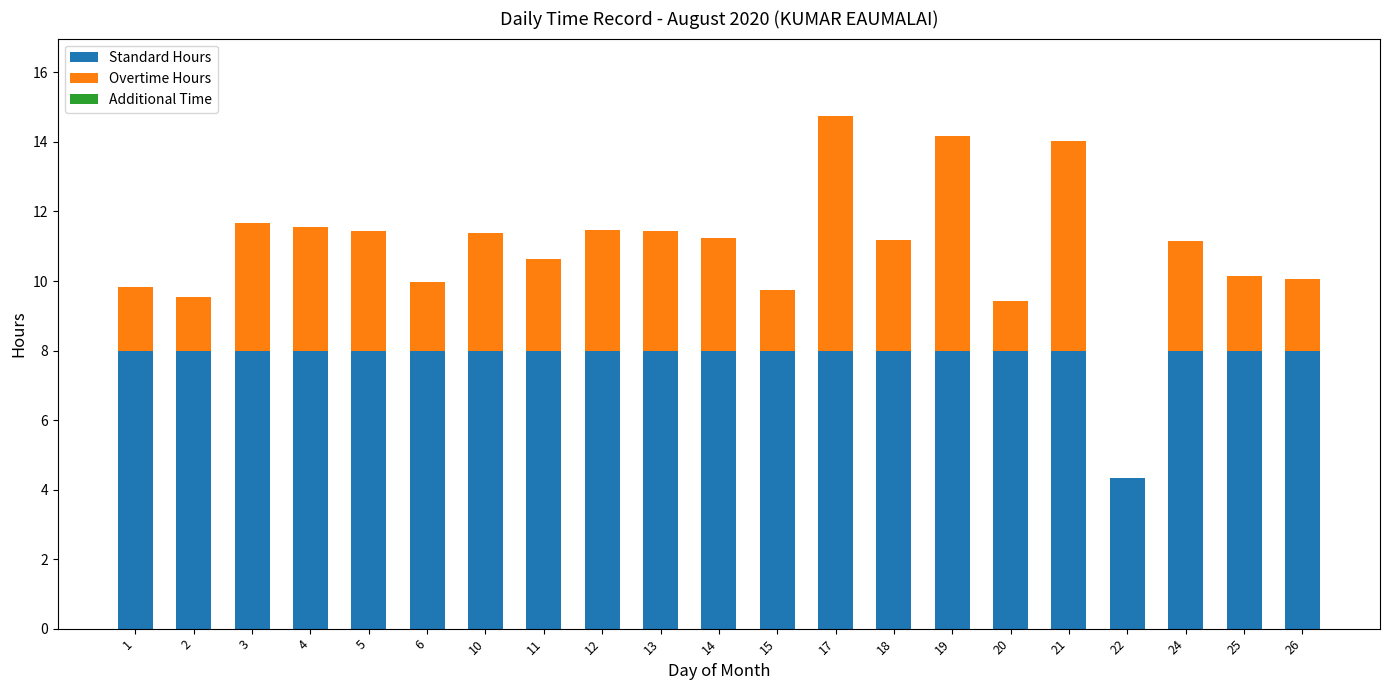

Count the Standard Hours values in the range 8 to 9.

20